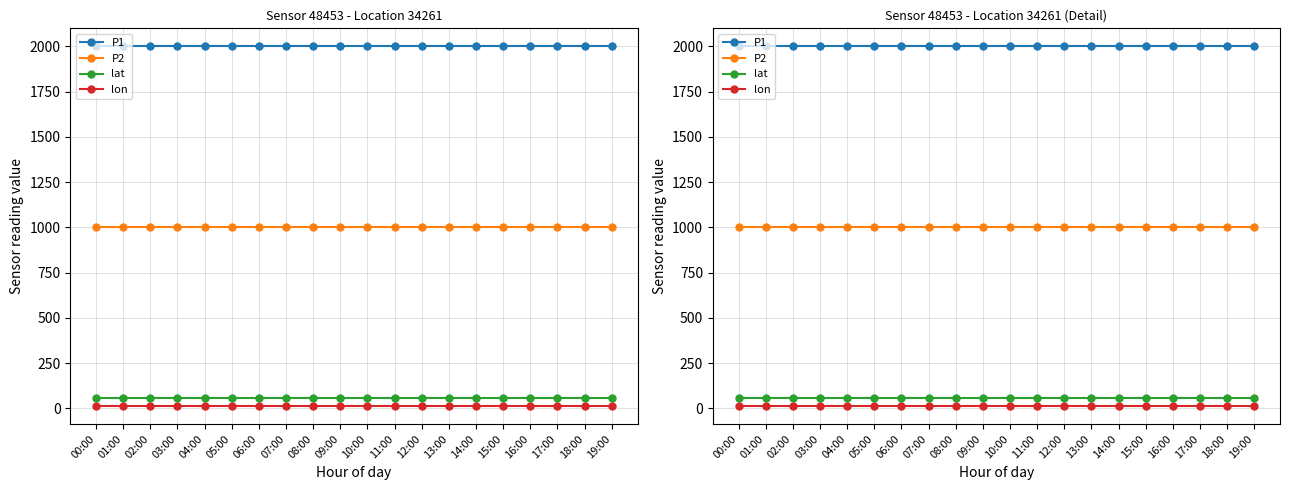

What is the sum of all P2 values?

19998.0